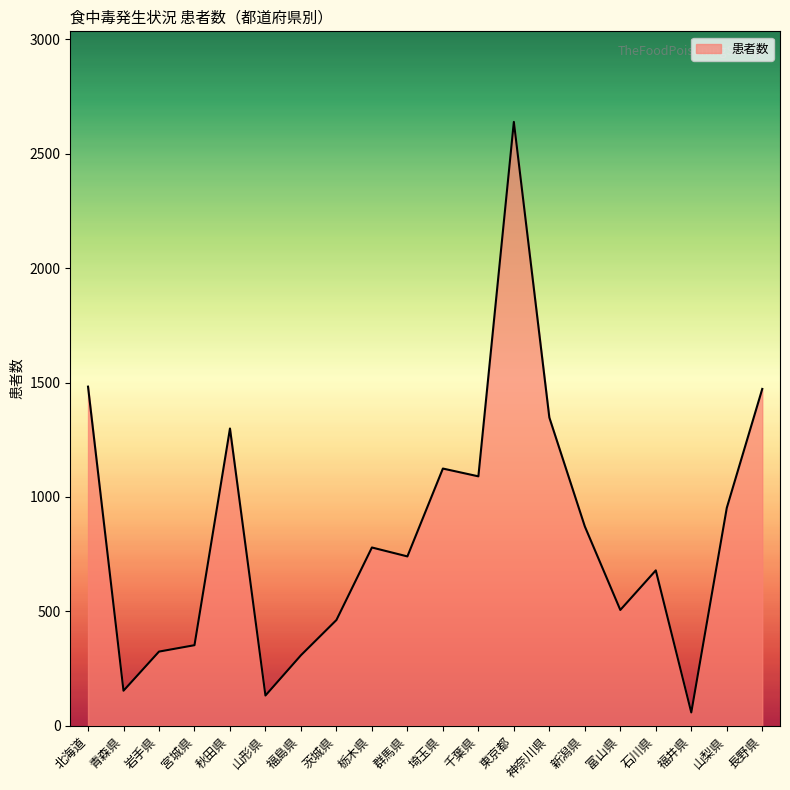

What is the smallest value displayed?

58